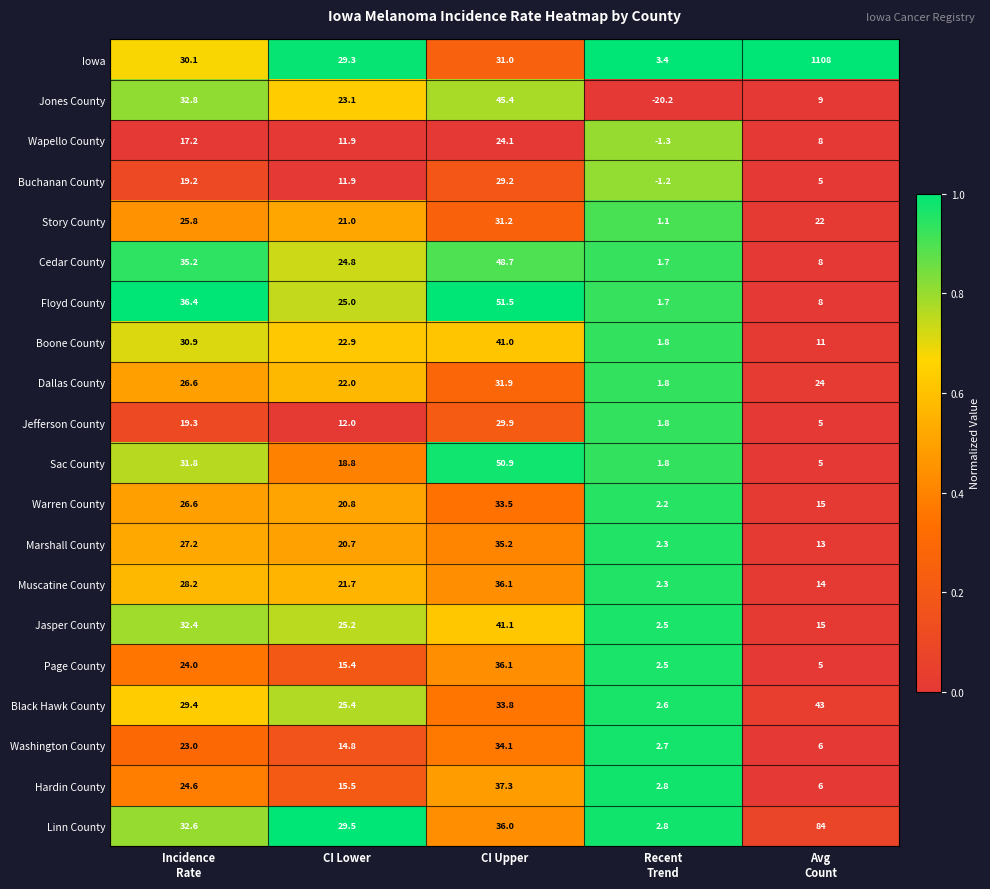

Which category has the highest value in the Buchanan County series?

CI Upper